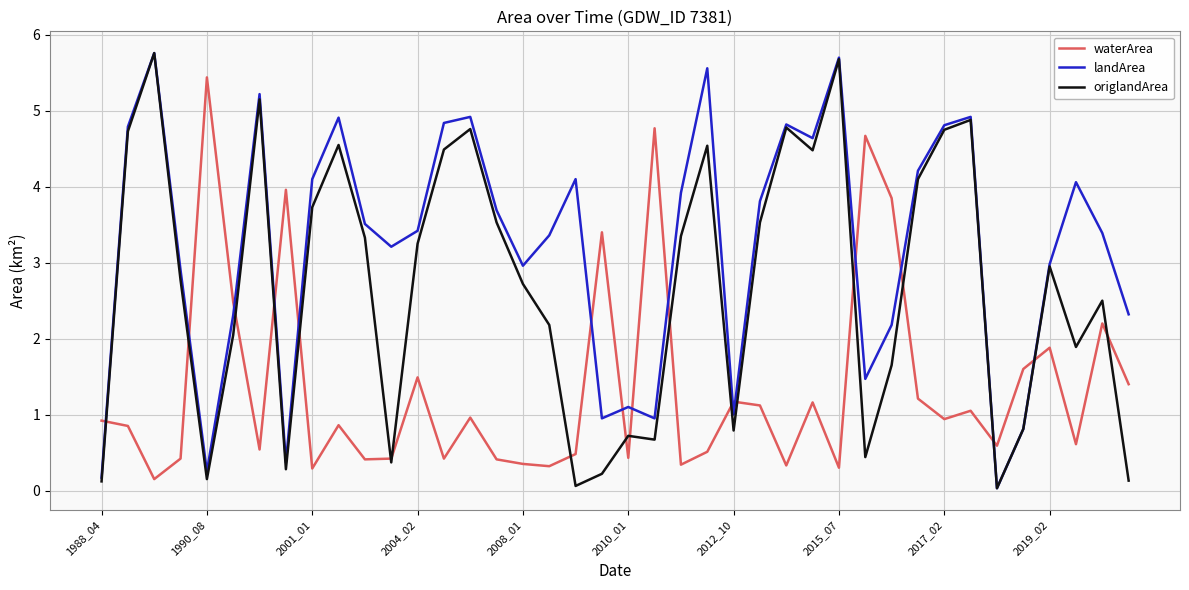

How many lines are shown in the chart?

3